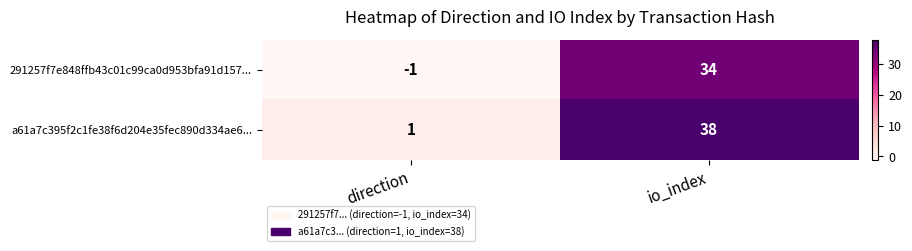

What is the difference between the maximum and minimum values in the a61a7c395f2c1fe38f6d204e35fec890d334ae6... series?

37